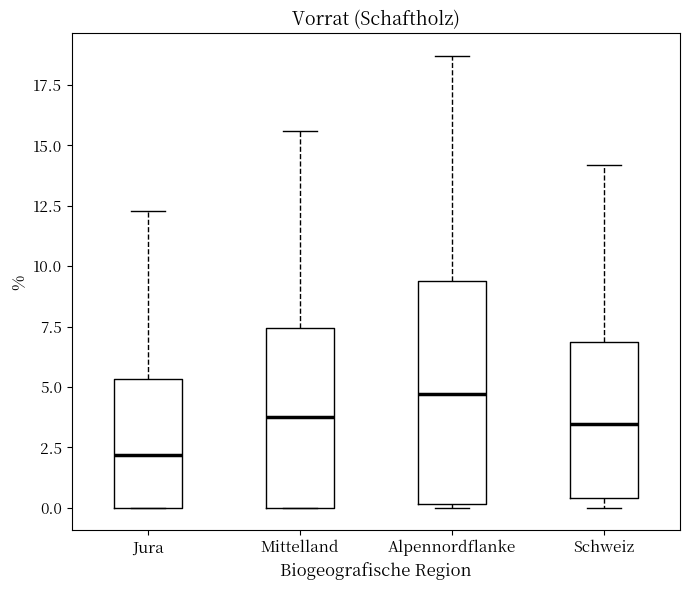

Which box's median line is the lowest?

Jura